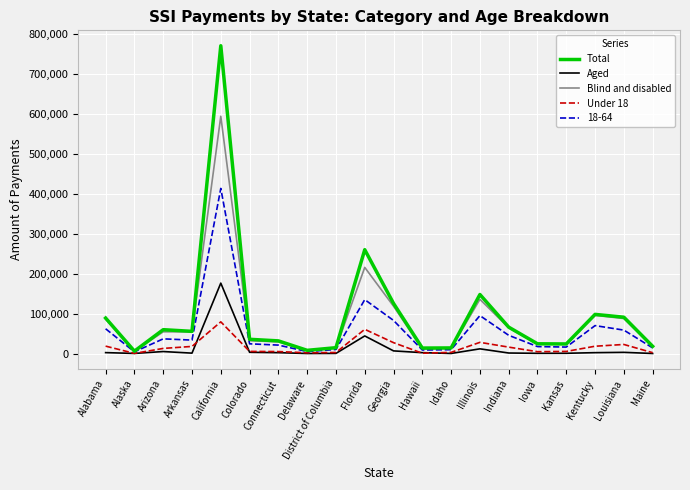

Between Delaware and Kentucky, which series saw the biggest shift?

Total